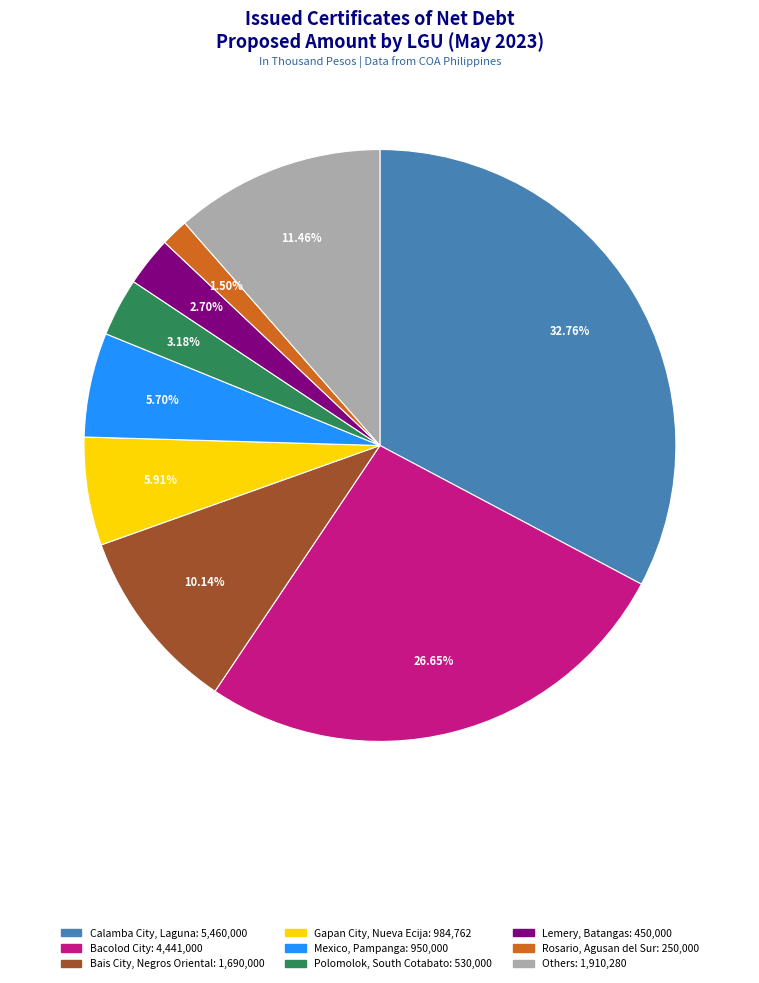

Is there any slice that represents more than half of the pie?

No